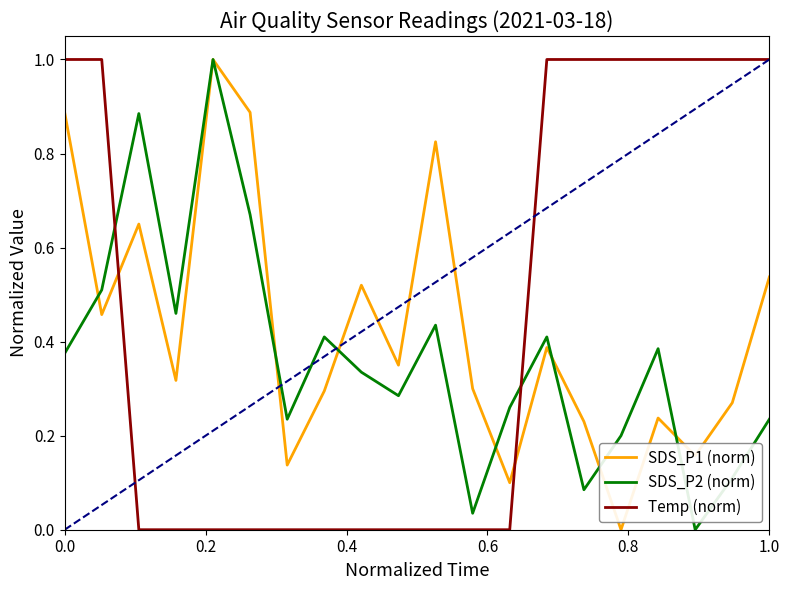

Which series ends up on top after the final intersection of Temp (norm) and SDS_P1 (norm)?

Temp (norm)